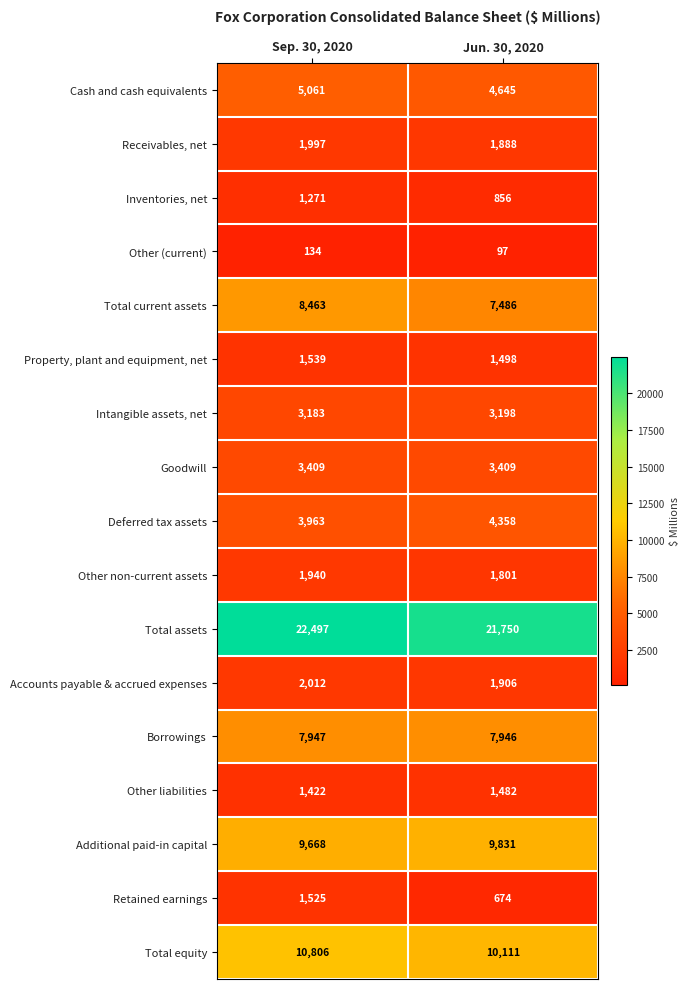

Read the Borrowings value at Sep. 30, 2020.

7947